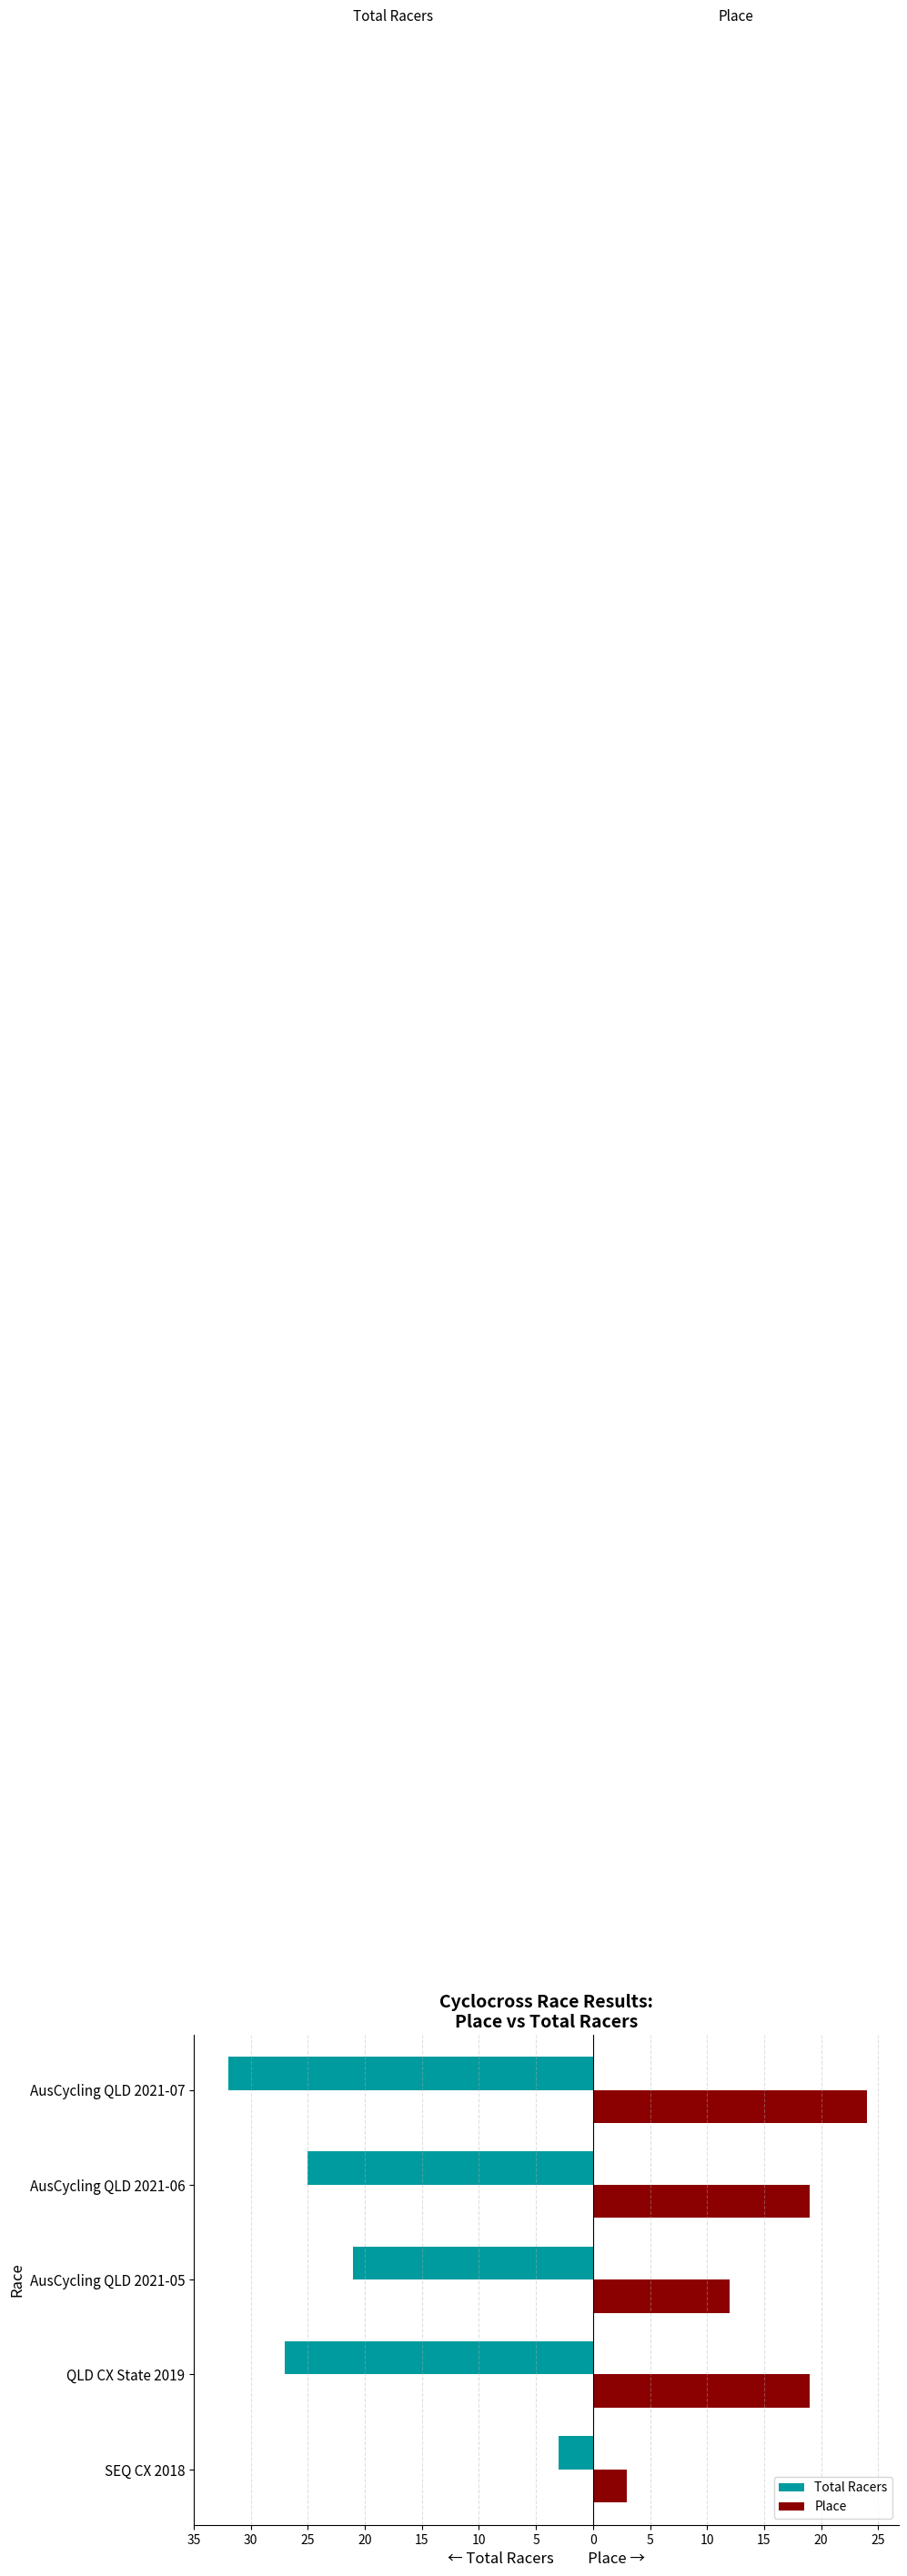

What are all the series names shown in the legend?

Total Racers, Place